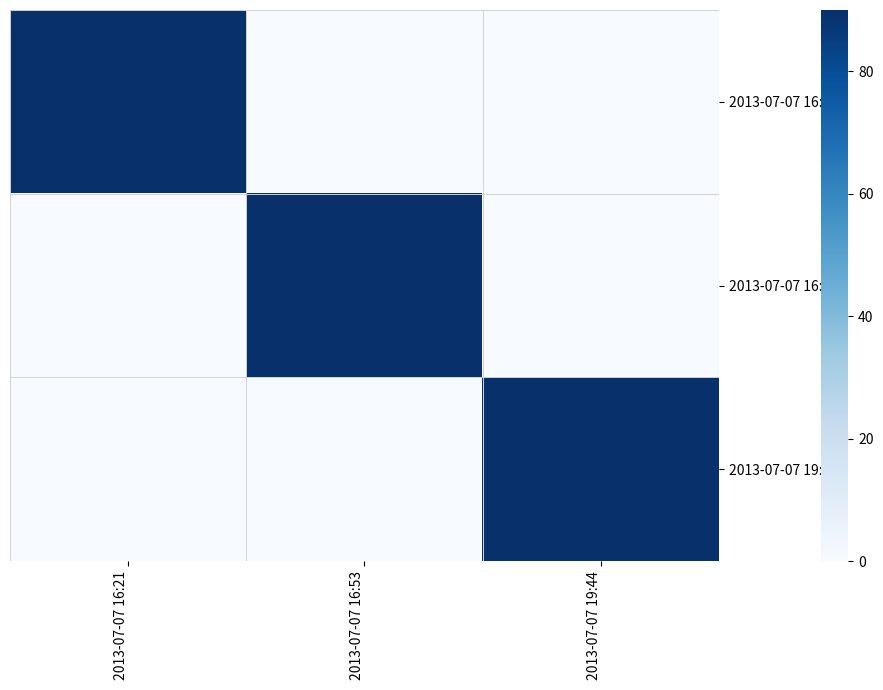

List the series in order of their peak value, highest first.

2013-07-07 19:40, 2013-07-07 16:53, 2013-07-07 16:20